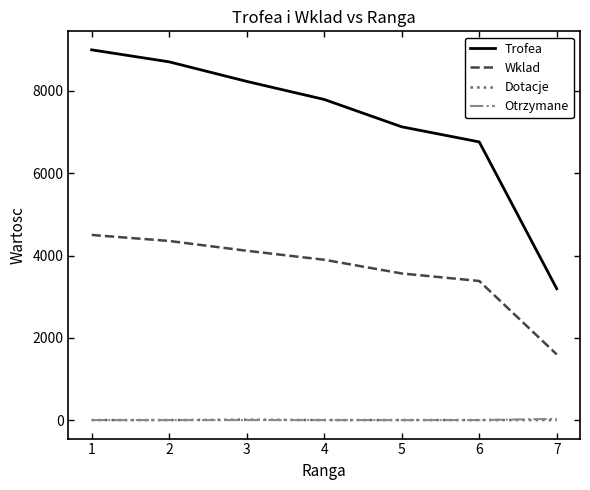

What is the greatest value displayed?

9000